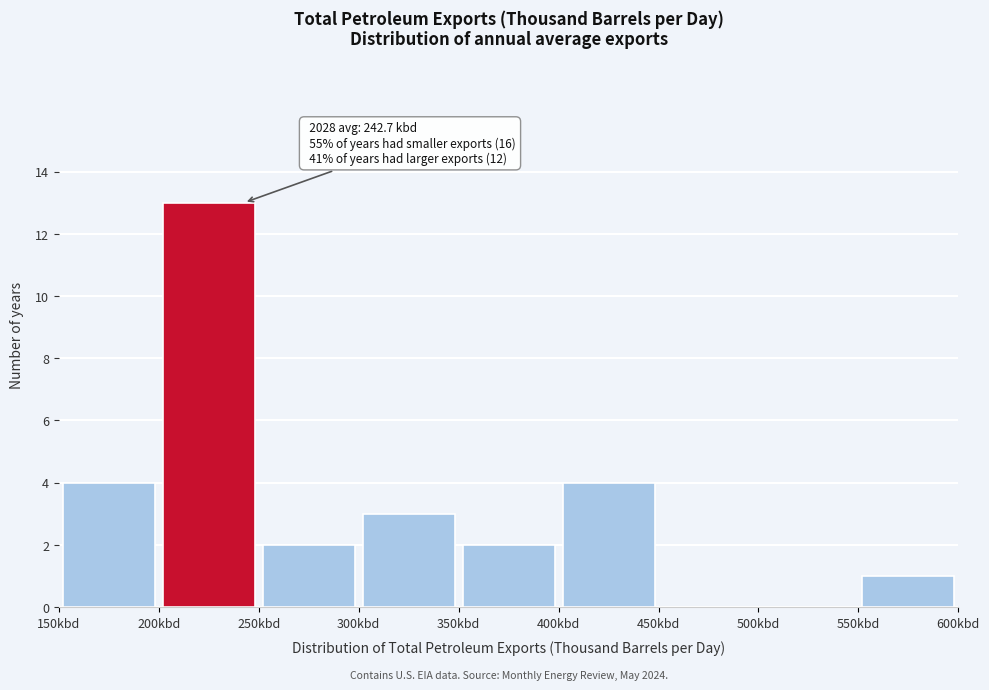

Over which range of the x-axis is the bar tallest?

200 to 250